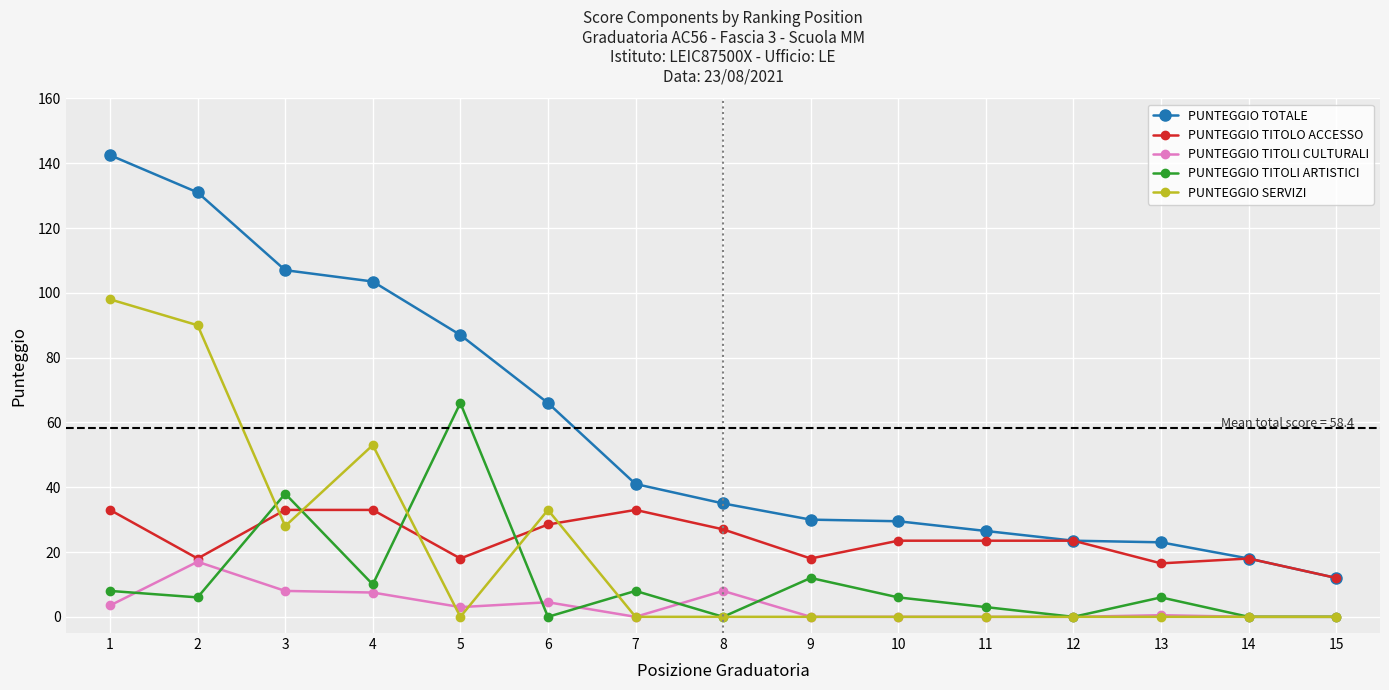

What is the value of the PUNTEGGIO TOTALE point at the 8th from the left?

35.0